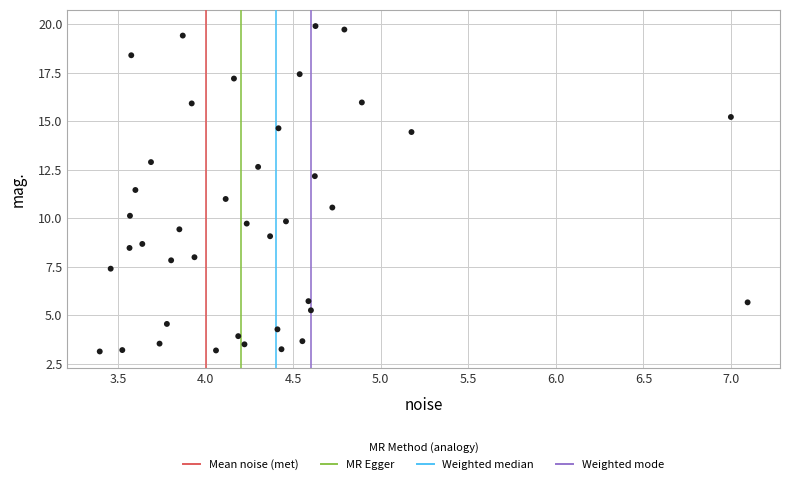

What is the range of Y values (max minus min)?

16.8